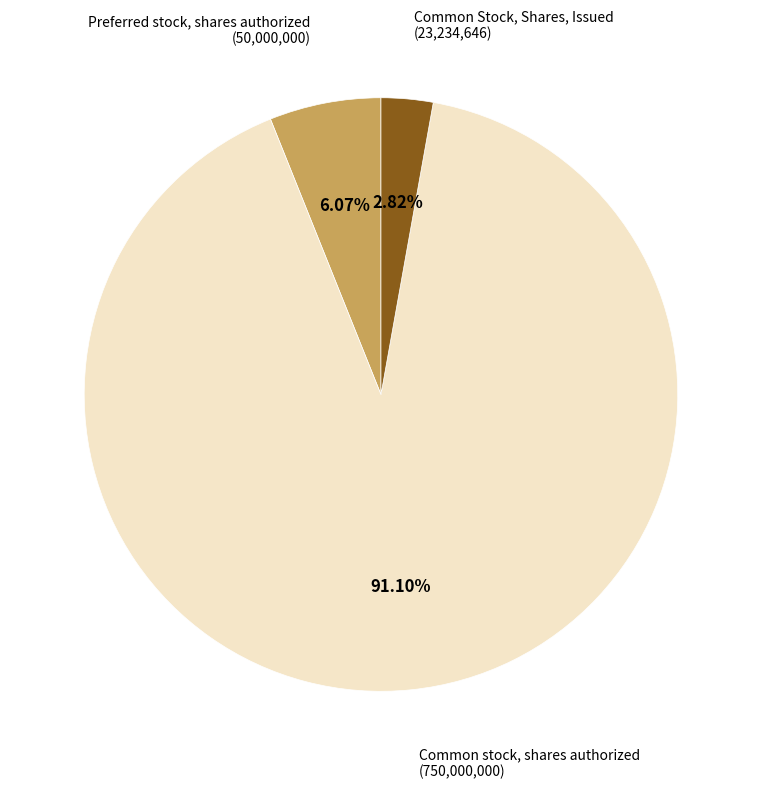

How many segments does this pie chart have?

3